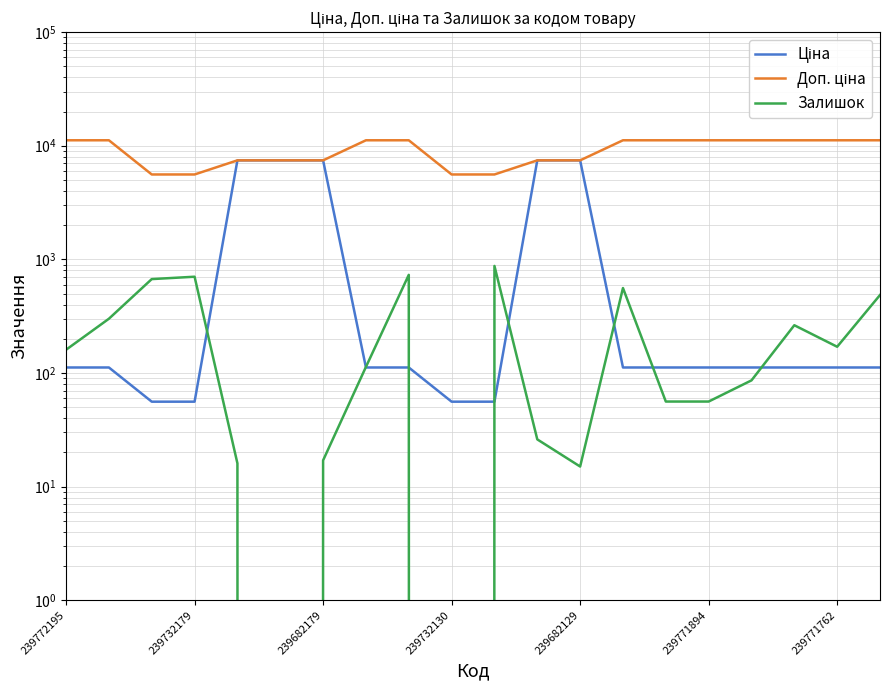

What is the average value of the Залишок series?

265.0